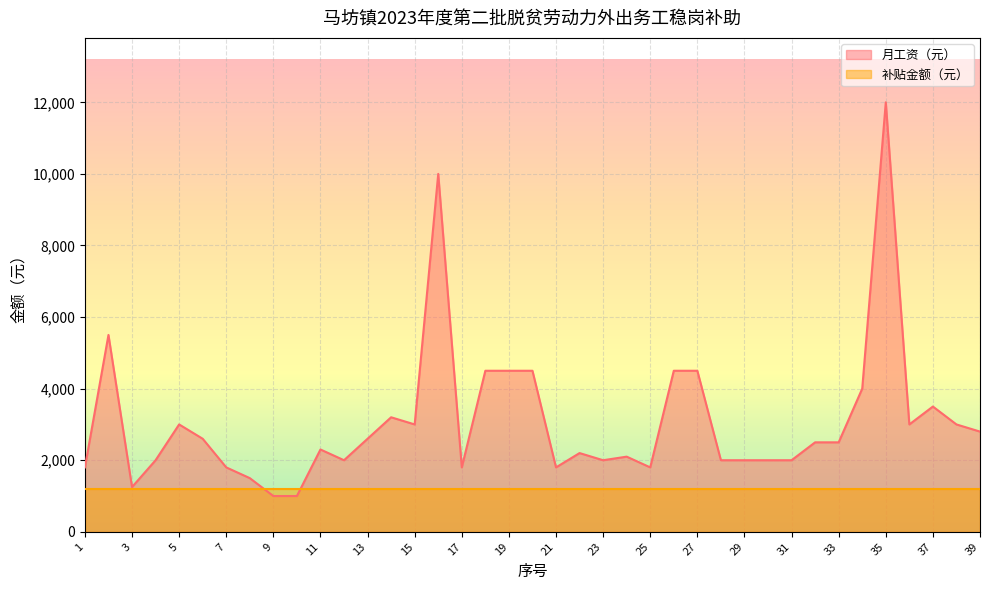

What is the value of the 30th point from the left?

2000